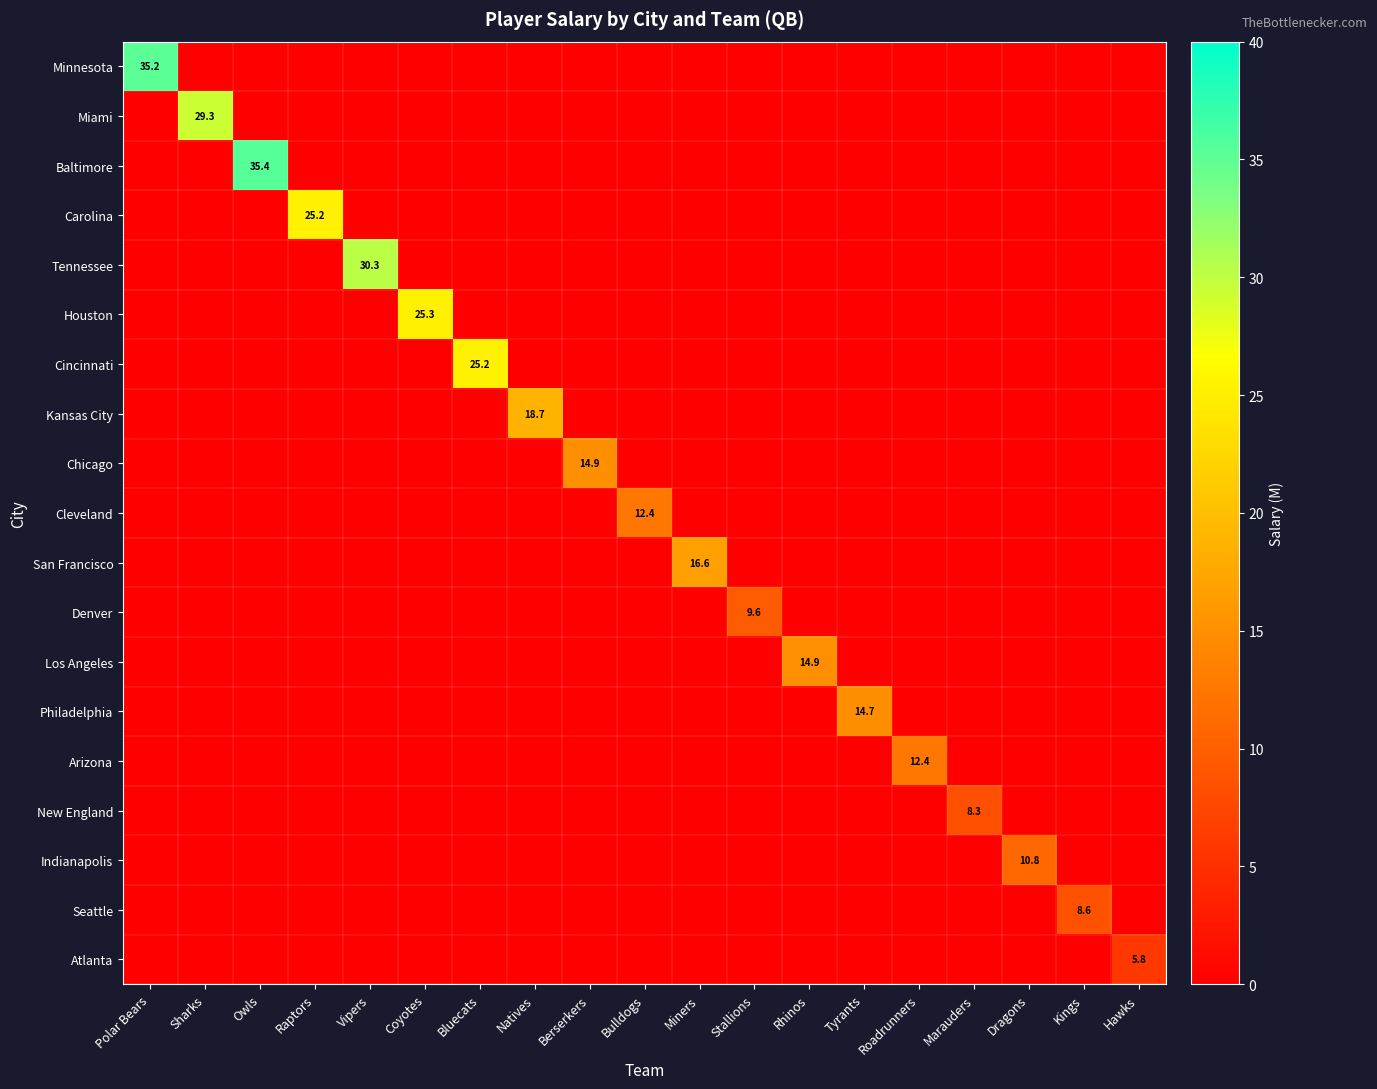

Which has a higher value, Polar Bears or Owls?

Polar Bears